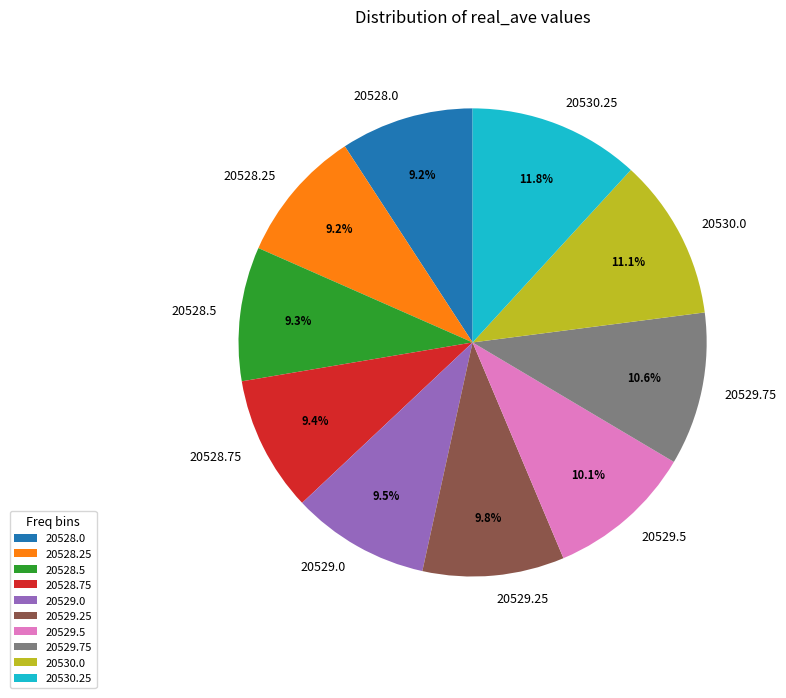

To the nearest percent, what is the average slice percentage?

10%